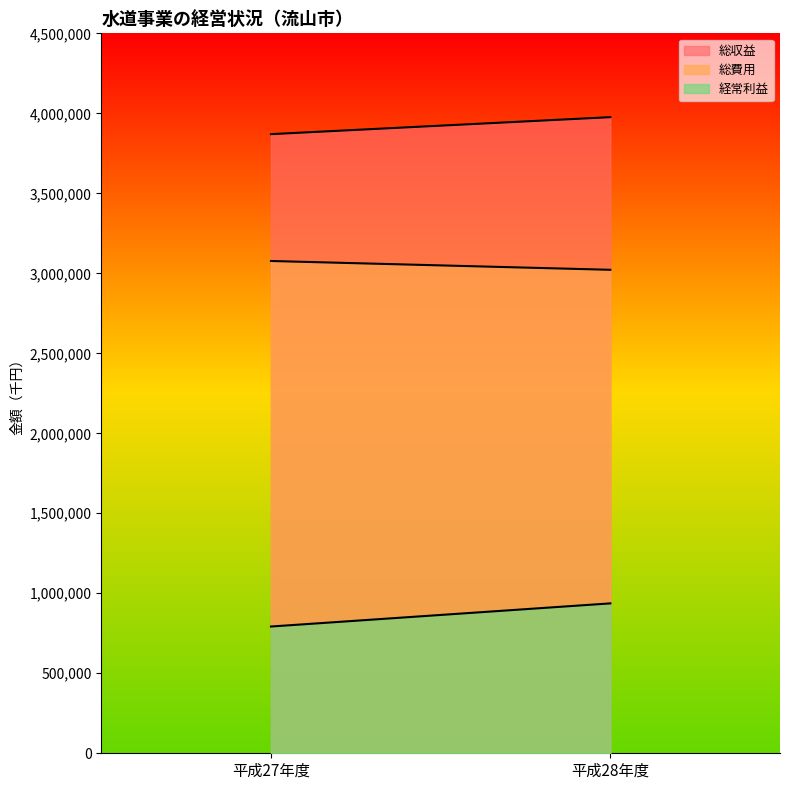

What is the difference between the maximum and minimum values in the 総収益 series?

106132